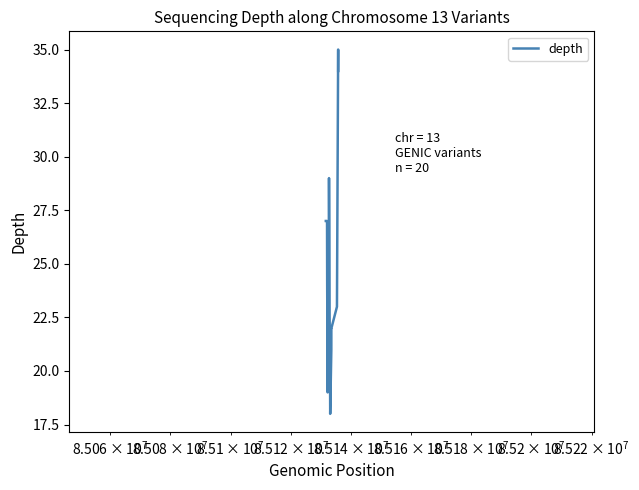

What is the greatest value displayed?

35